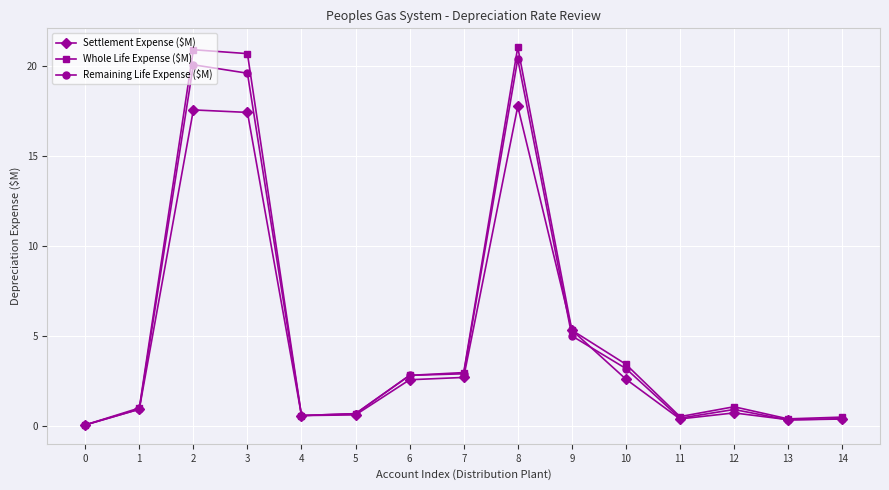

How many lines are shown in the chart?

3